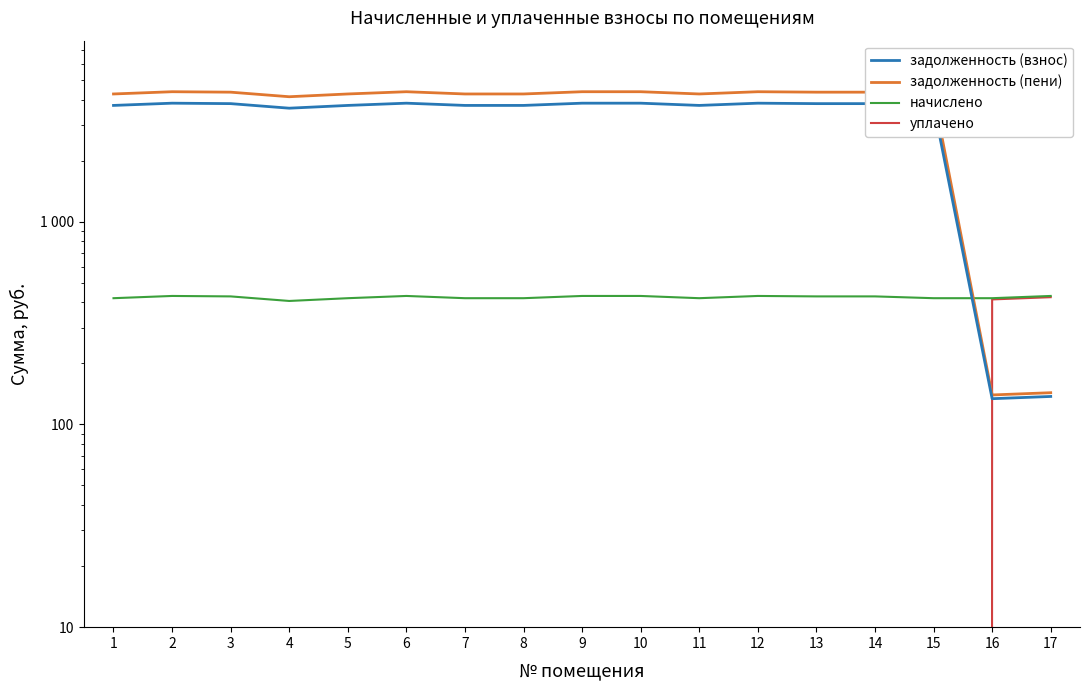

What are all the series names shown in the legend?

задолженность (взнос), задолженность (пени), начислено, уплачено